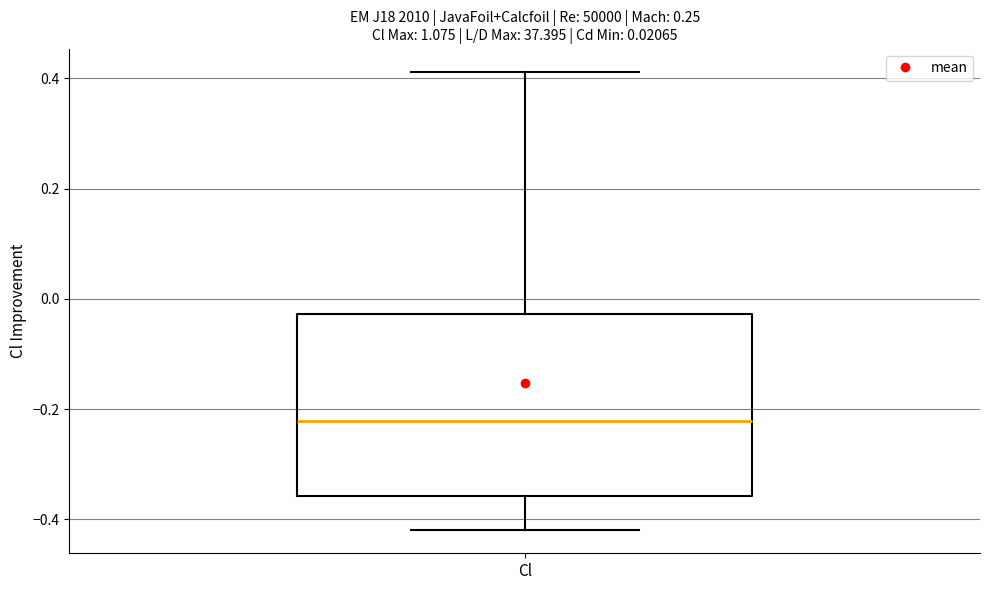

Where does the median line of the box for Cl sit on the y-axis? The values are not printed on the chart, so give them approximately, as read against the axis.

-0.22